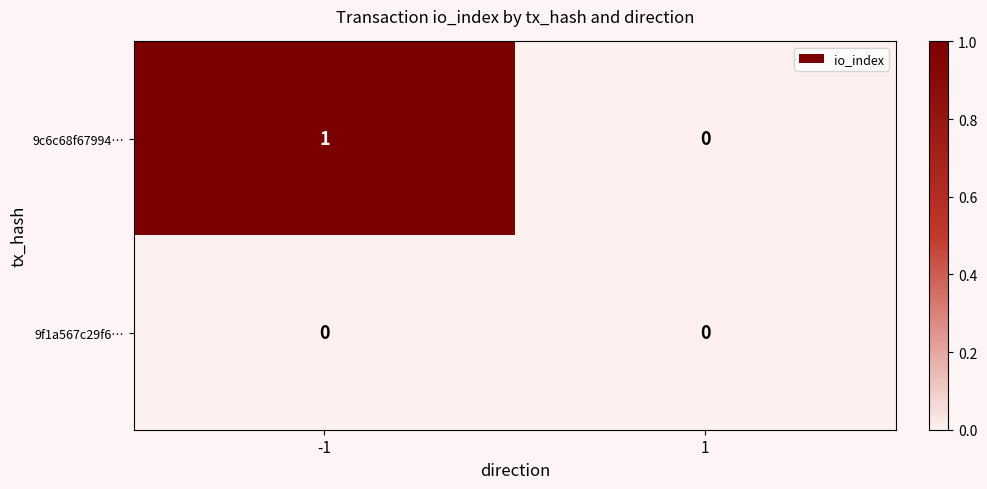

True or false: 9c6c68f67994… has a value of -1 at 1.

False